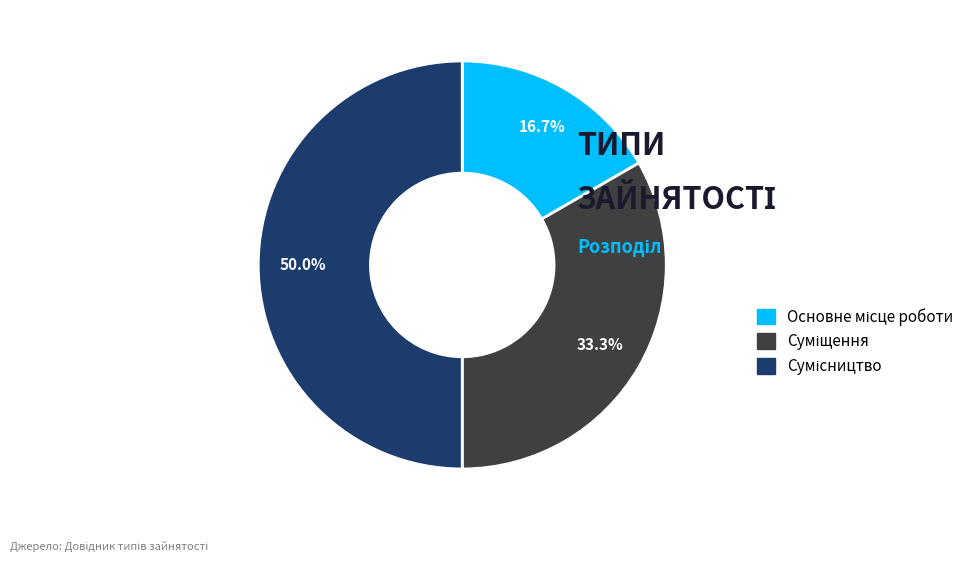

How many segments does this pie chart have?

3